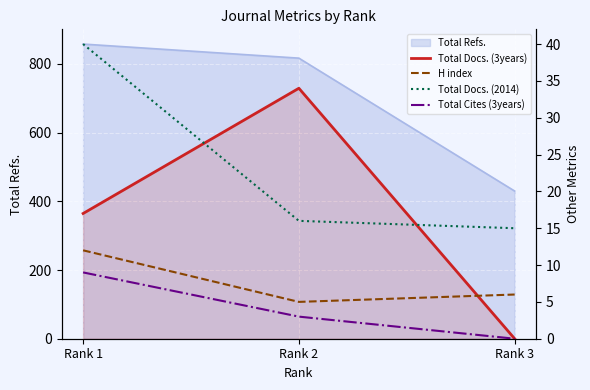

The value of H index at Rank 1 is 12. True or false?

True